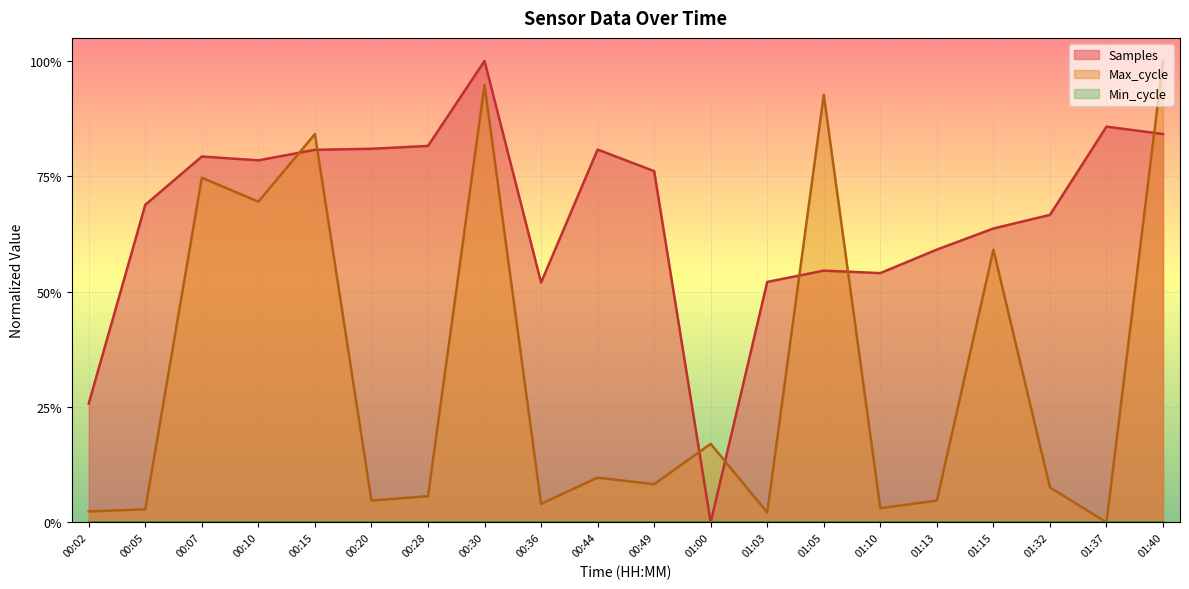

Does the chart display data point markers on the line(s)?

No